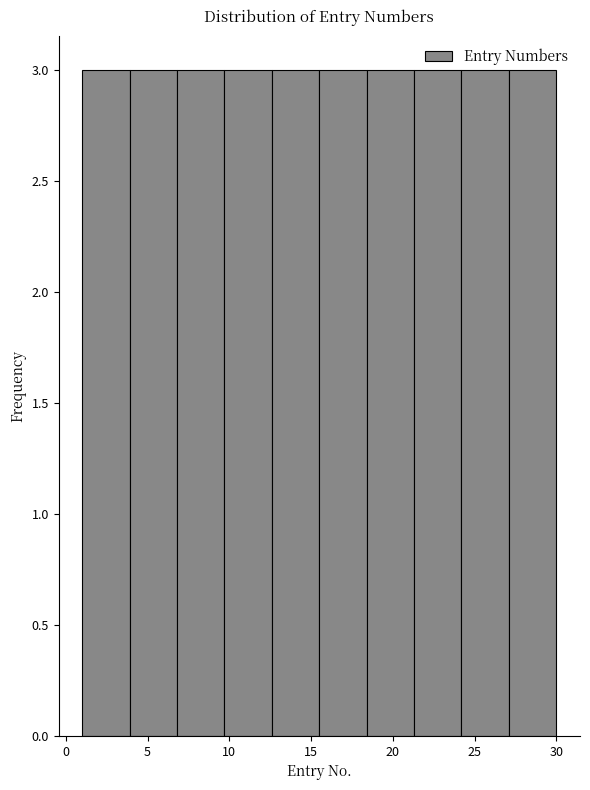

Reading left to right, transcribe this chart: for each bar, give the range it covers on the x-axis and its height. Neither the bar edges nor the heights are printed on the chart, so give them approximately, as read against the axes.

1.0 to 3.9: 3
3.9 to 6.8: 3
6.8 to 9.7: 3
9.7 to 12.6: 3
12.6 to 15.5: 3
15.5 to 18.4: 3
18.4 to 21.3: 3
21.3 to 24.2: 3
24.2 to 27.1: 3
27.1 to 30.0: 3